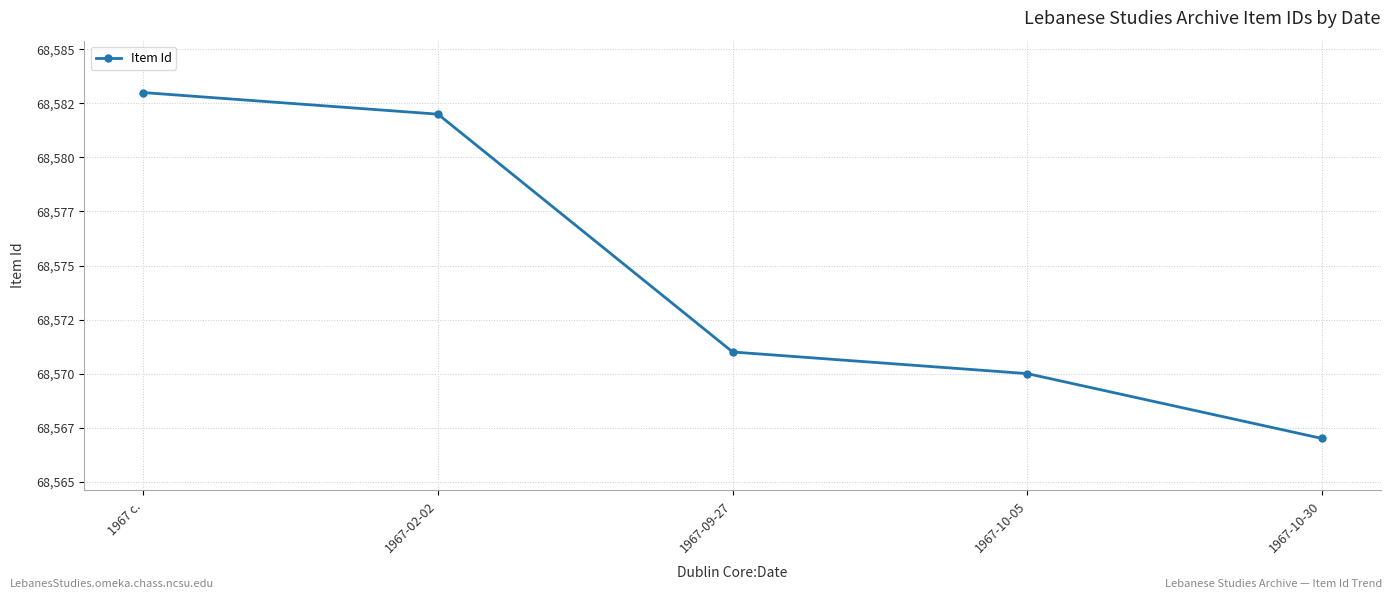

At which label is the value closest to 68575?

1967-09-27